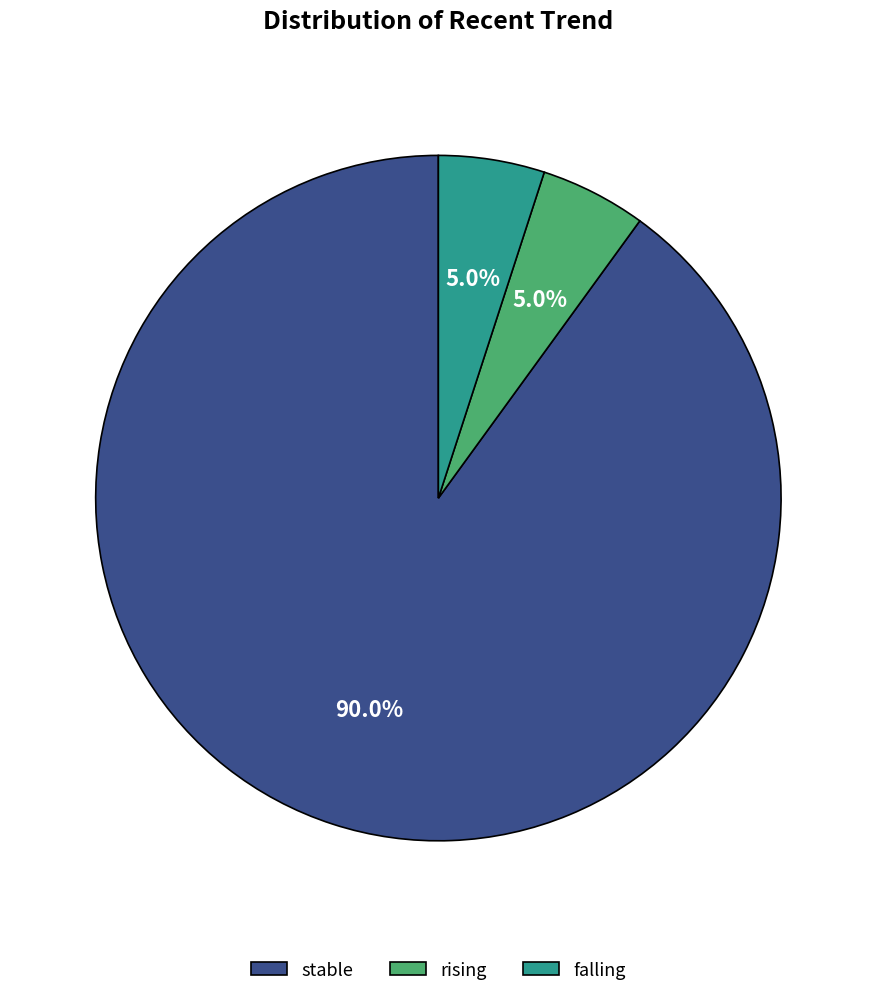

How many segments does this pie chart have?

3